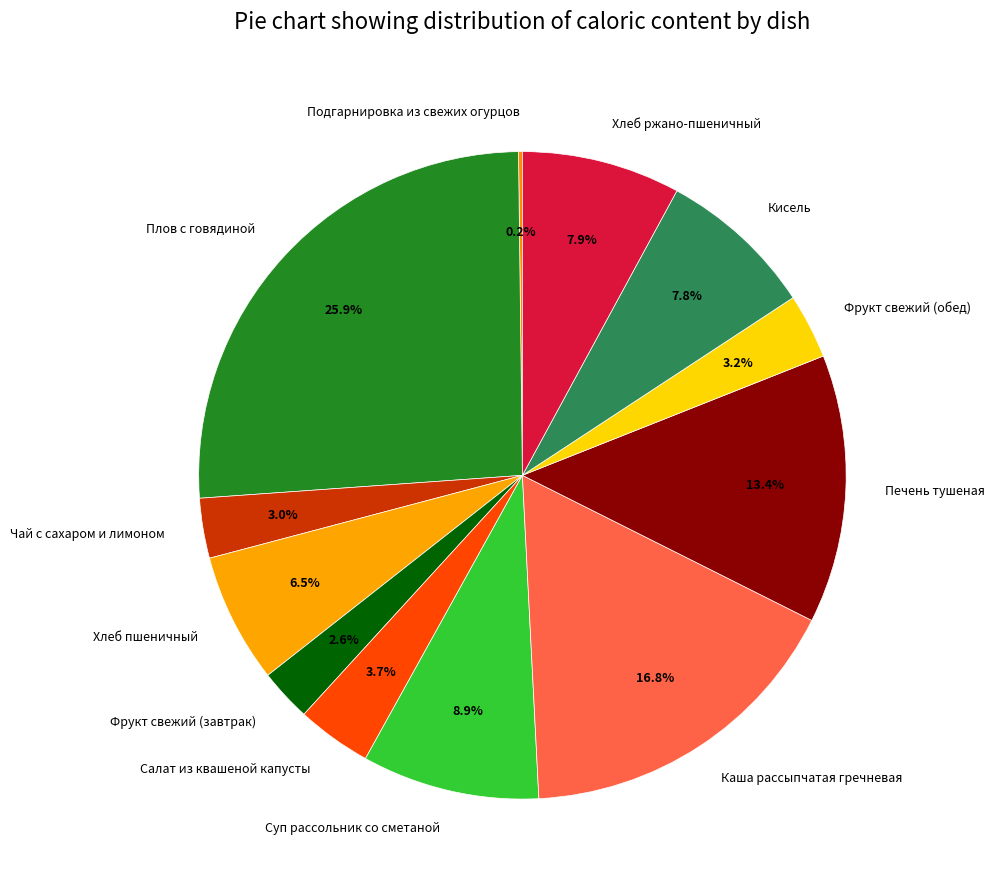

Which category has the biggest portion of the pie?

Плов с говядиной